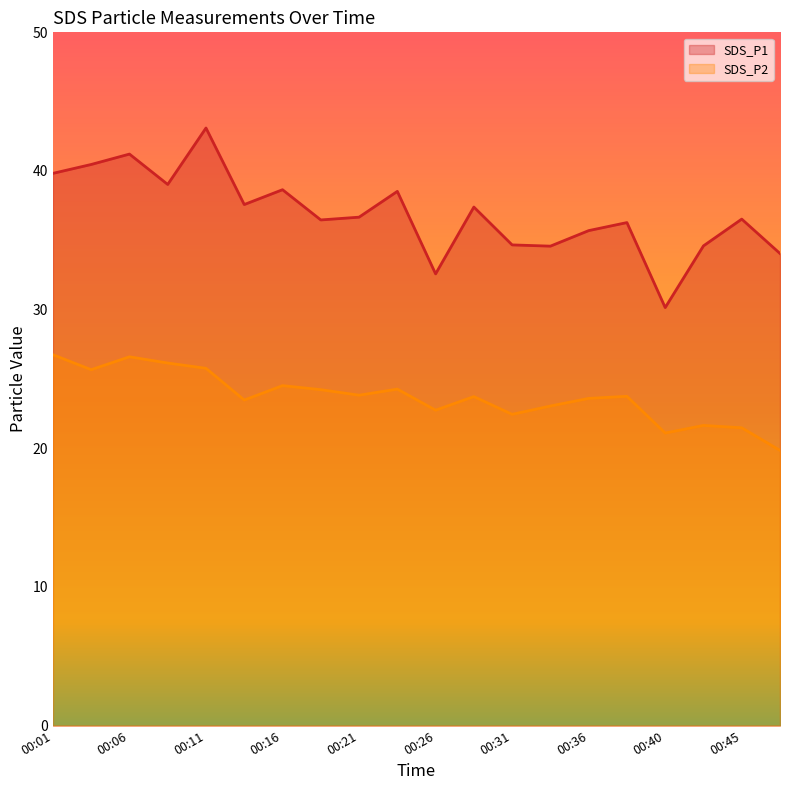

How many categories are shown in the chart?

20